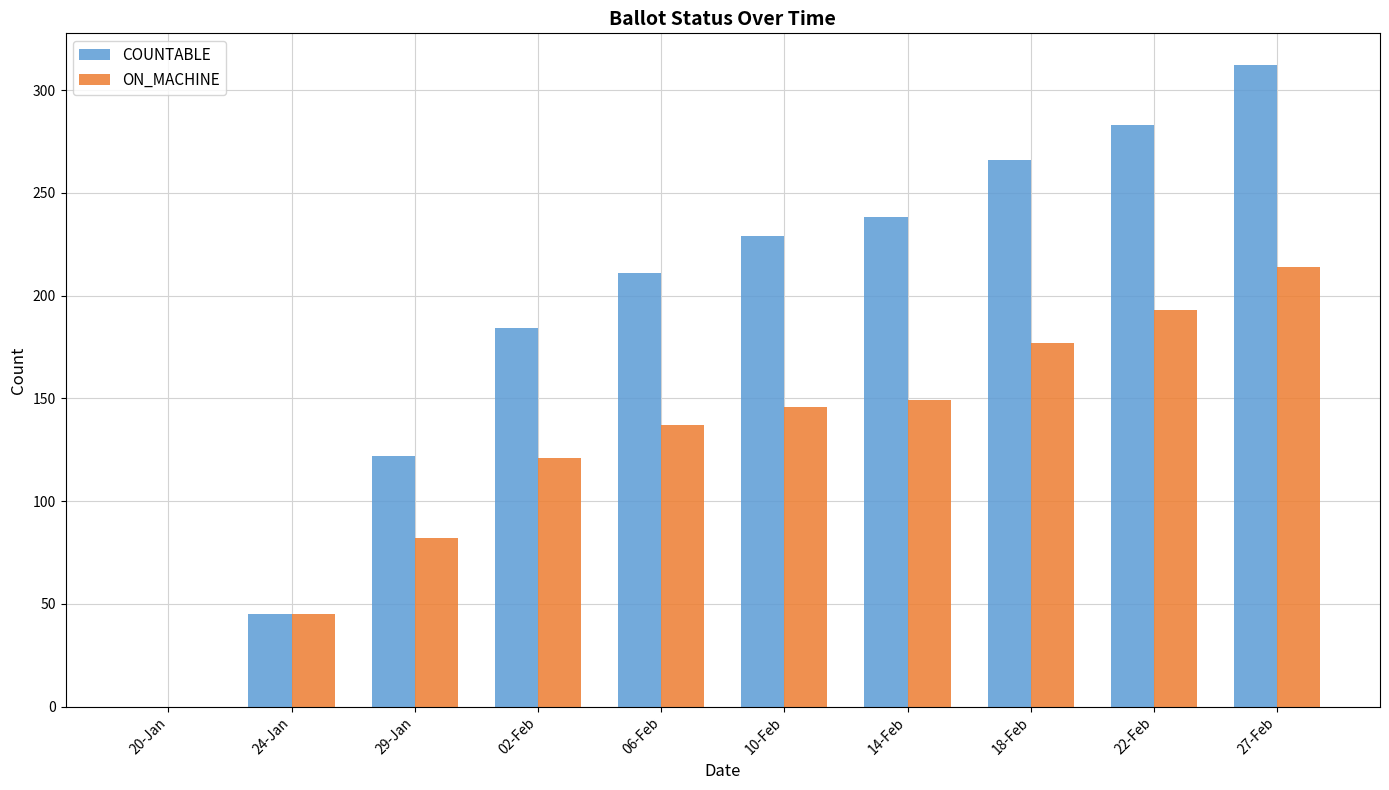

What is the sum of all COUNTABLE values?

1890